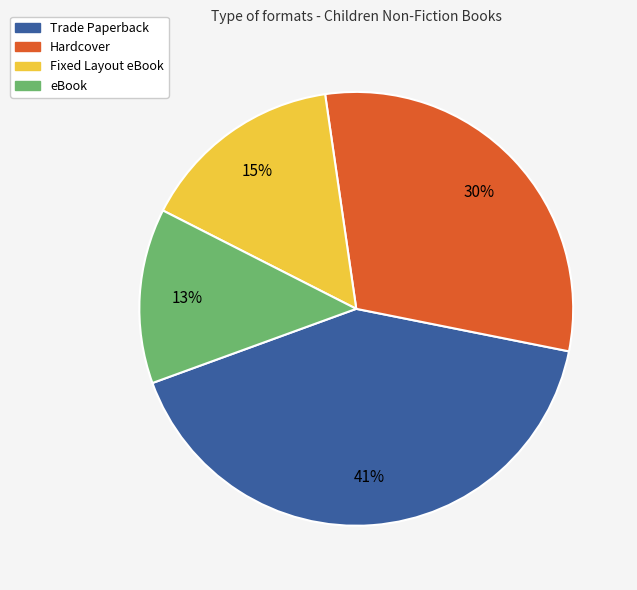

The Hardcover slice represents 30% of the pie. True or false?

True